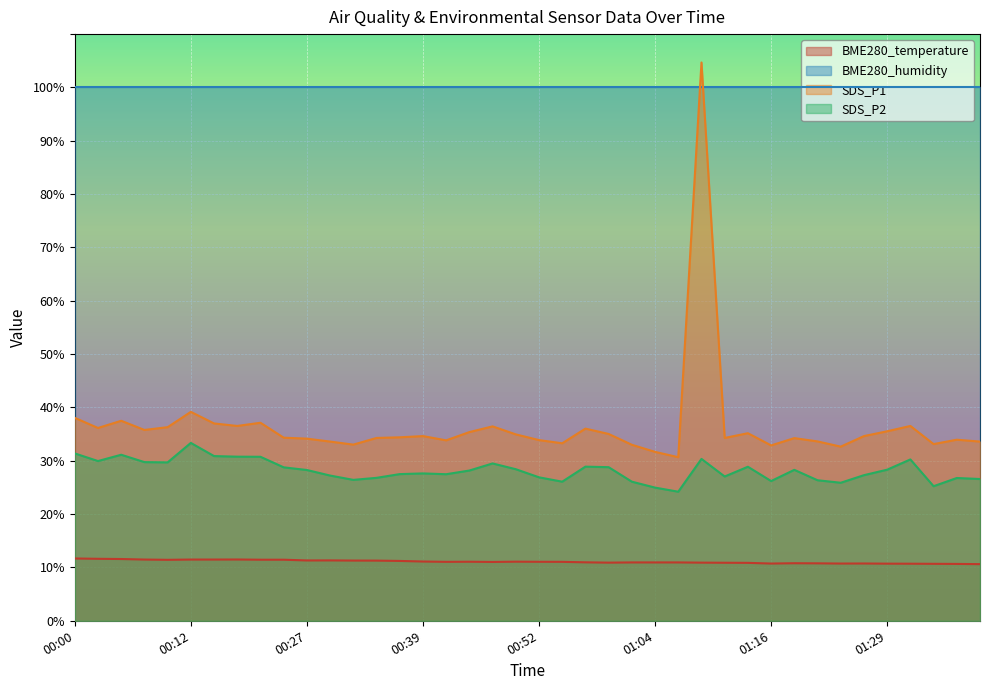

At 01:04, list the series in order from largest to smallest.

BME280_humidity, SDS_P1, SDS_P2, BME280_temperature